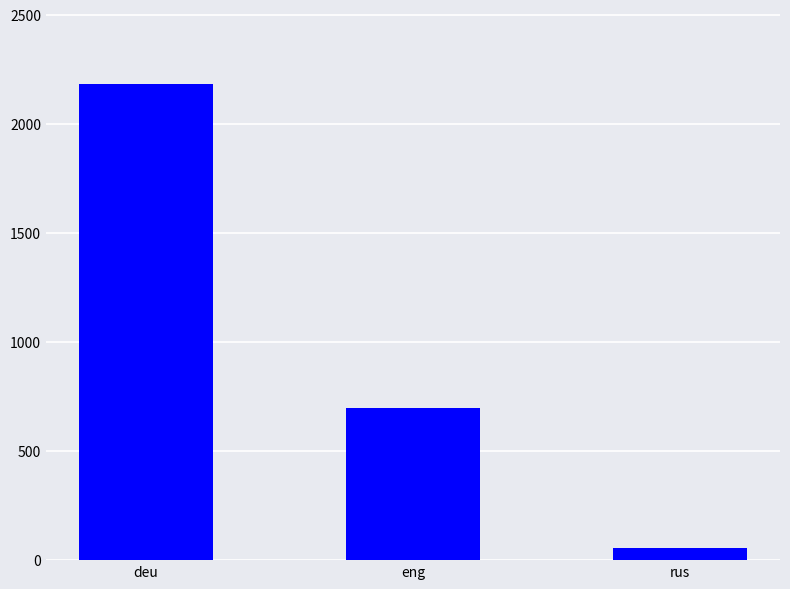

Which category has the lowest value across all series?

rus